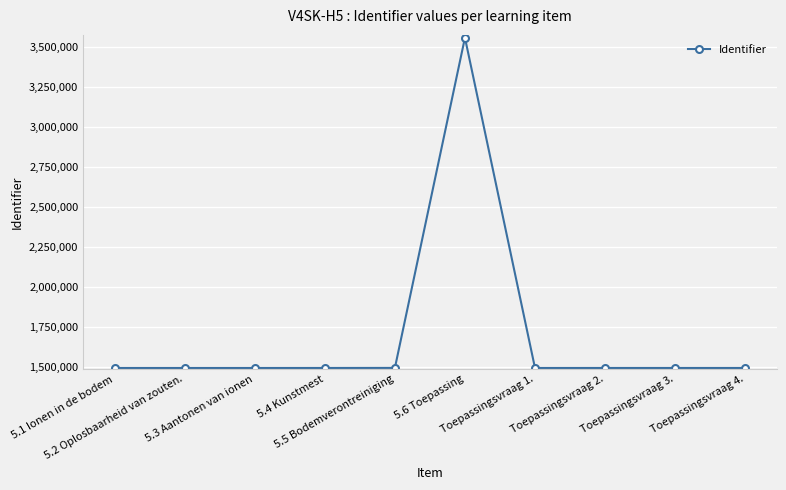

What is the change in value from 5.6 Toepassing to Toepassingsvraag 2.?

-2064797